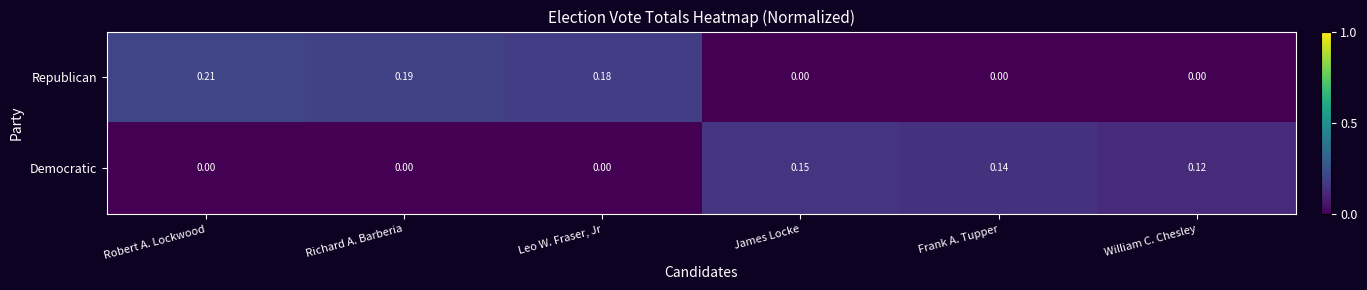

Which series has the widest spread of values?

Republican